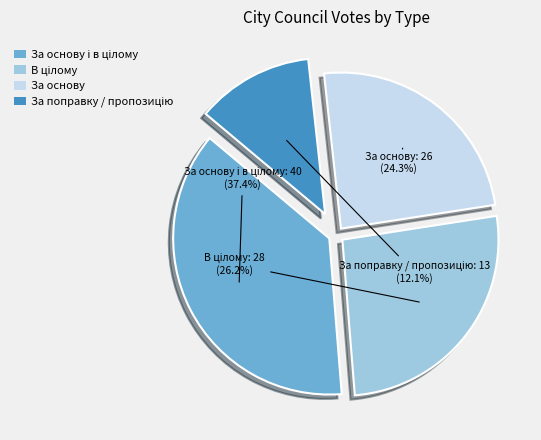

How many slices are in this pie chart?

4